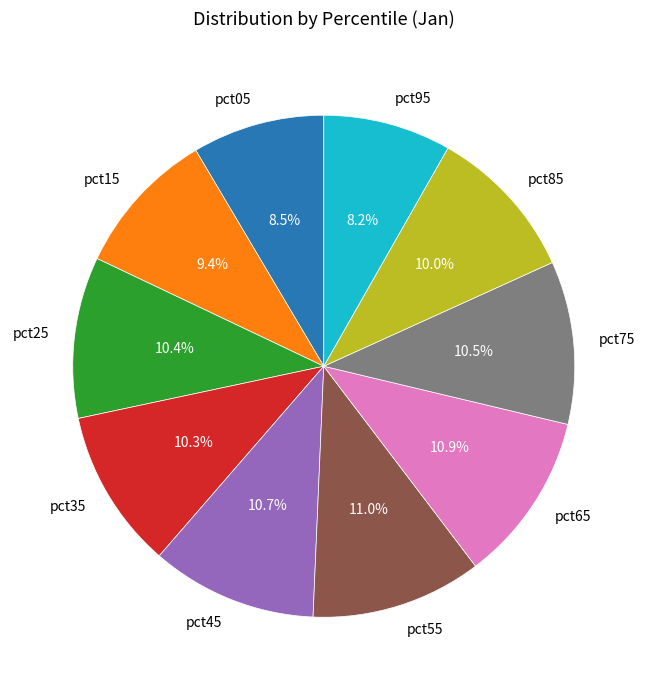

What percentage is the pct35 slice, to the nearest percent?

10%